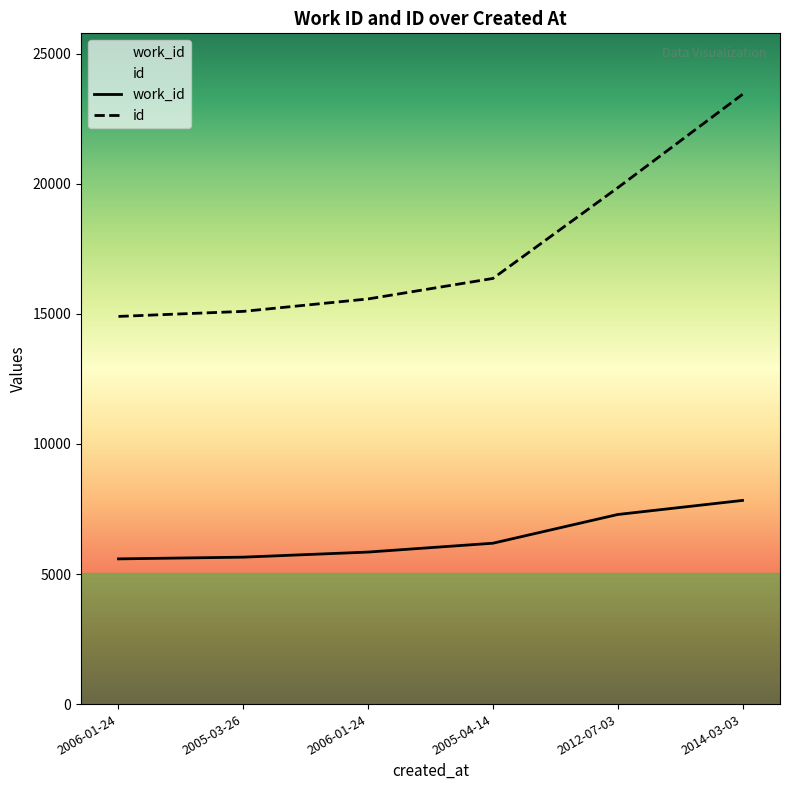

What is the difference between the second highest and minimum values in the work_id series?

1706